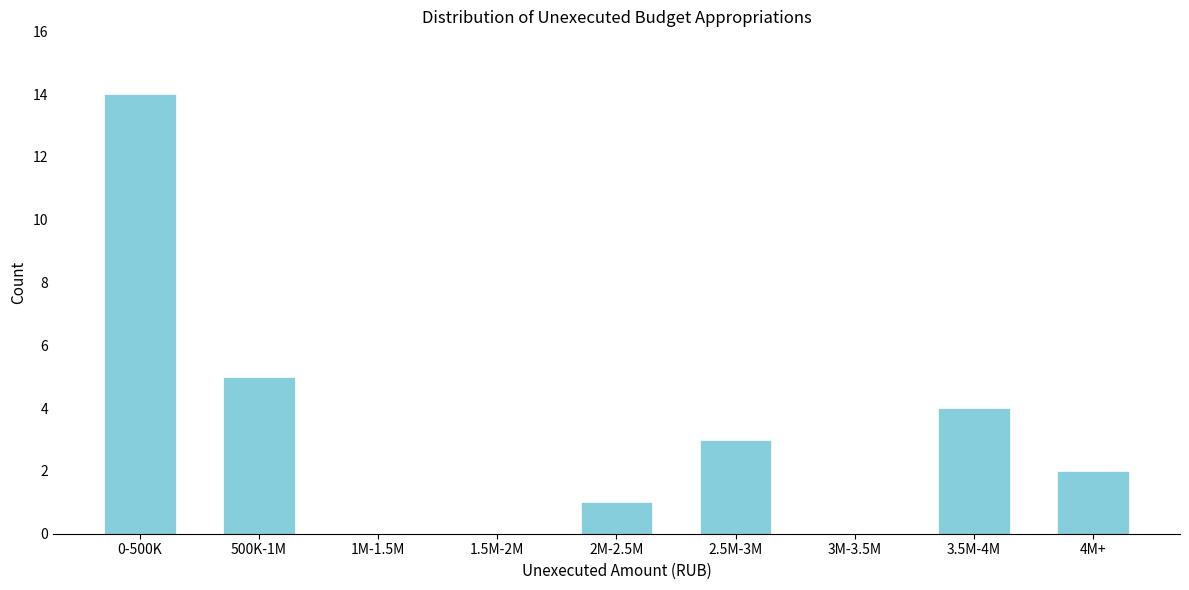

Reading left to right, list all the values displayed in this chart.

0-500K=14	500K-1M=5	1M-1.5M=0	1.5M-2M=0	2M-2.5M=1	2.5M-3M=3	3M-3.5M=0	3.5M-4M=4	4M+=2